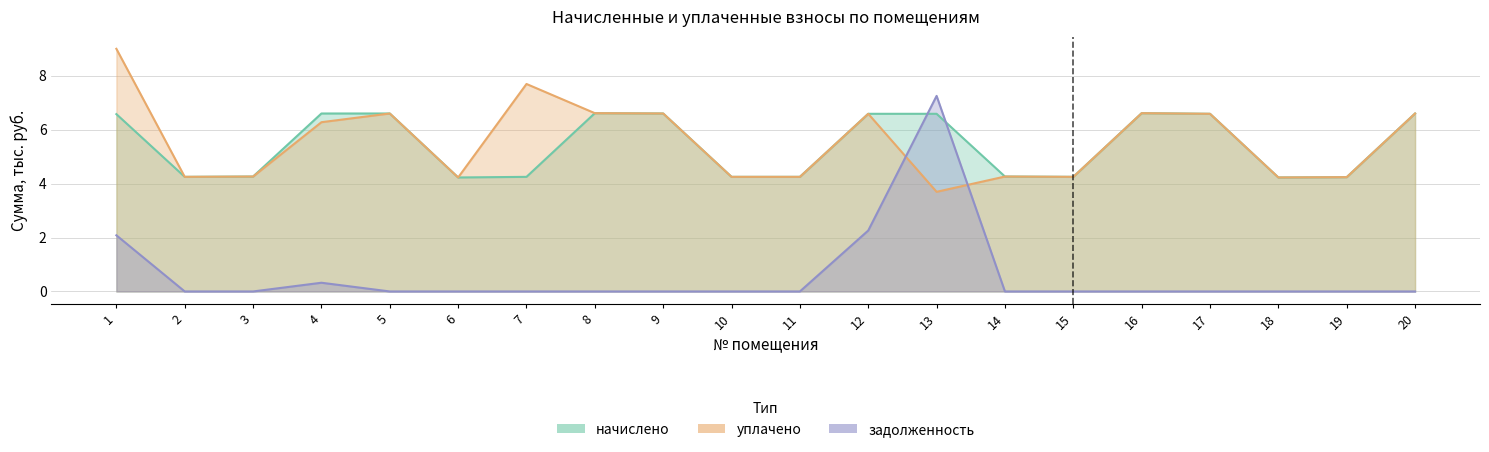

Where is the first local maximum for начислено?

8